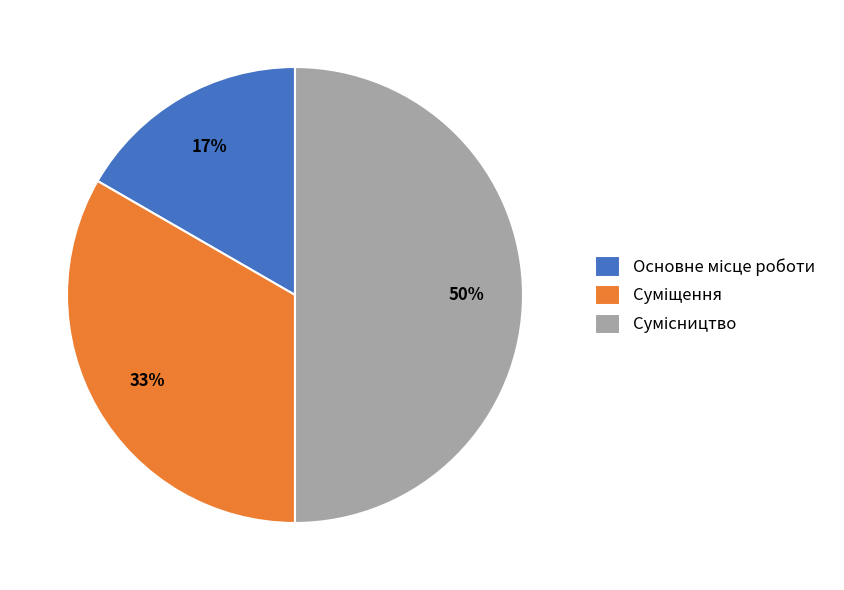

How many slices are in this pie chart?

3